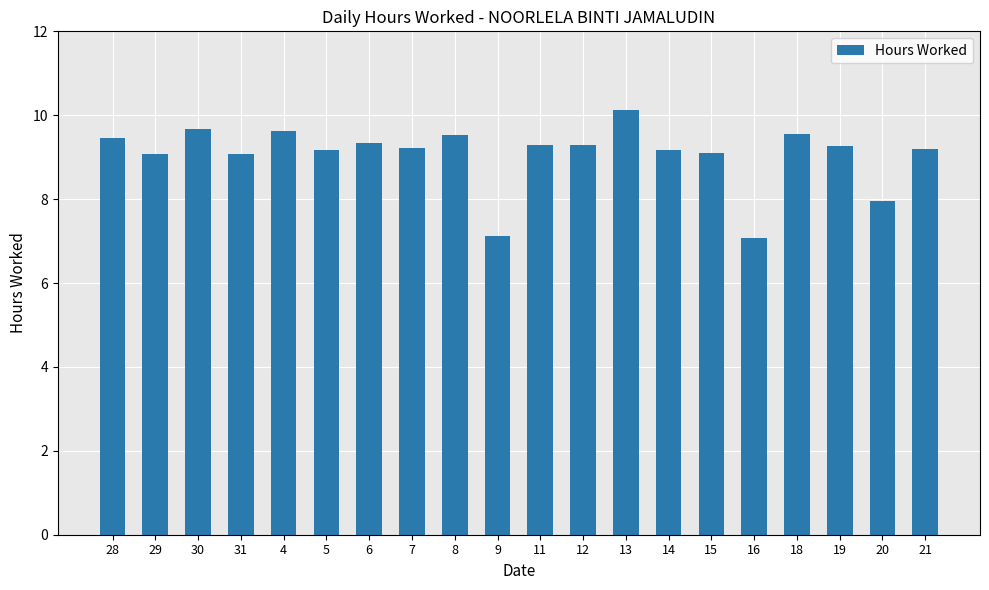

What is the maximum value shown in the chart?

10.1